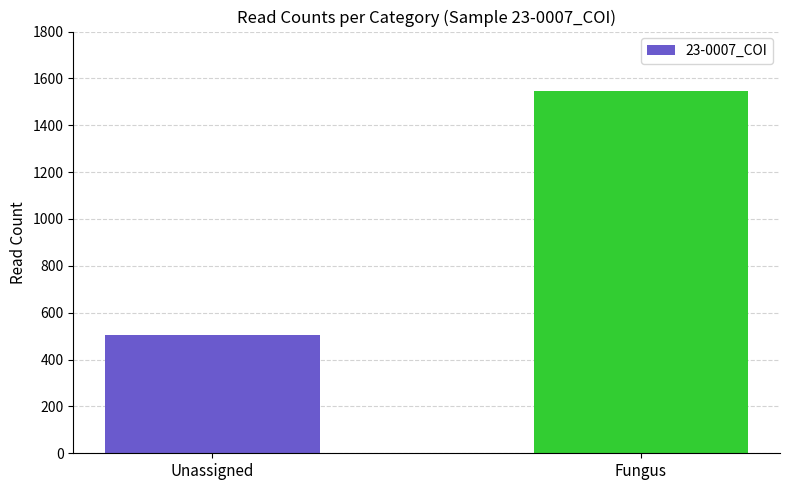

Read the value at Fungus, to the nearest 100.

1500